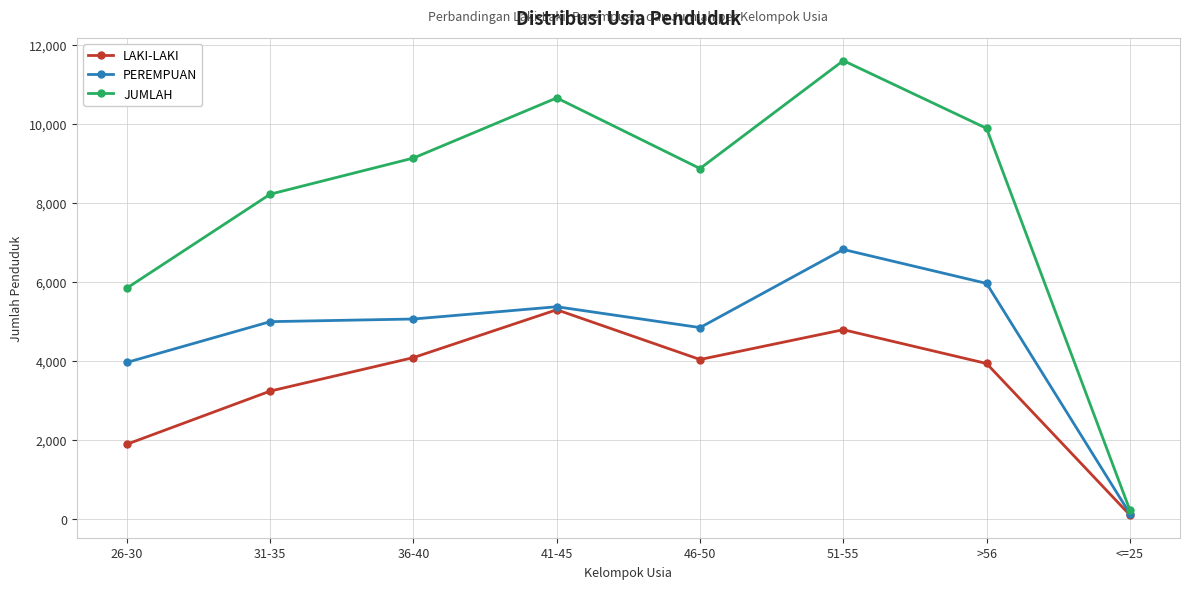

What is the approximate value of LAKI-LAKI at 51-55, to the nearest 10?

4780